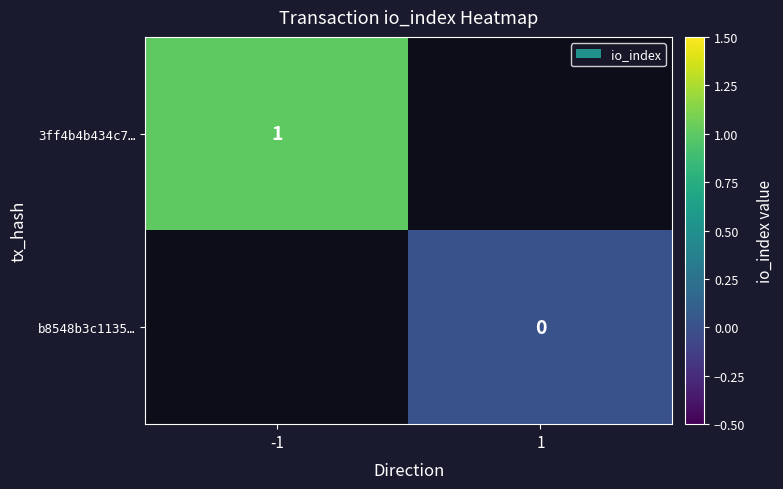

The 3ff4b4b434c7… series shows 1 at -1. True or false?

True